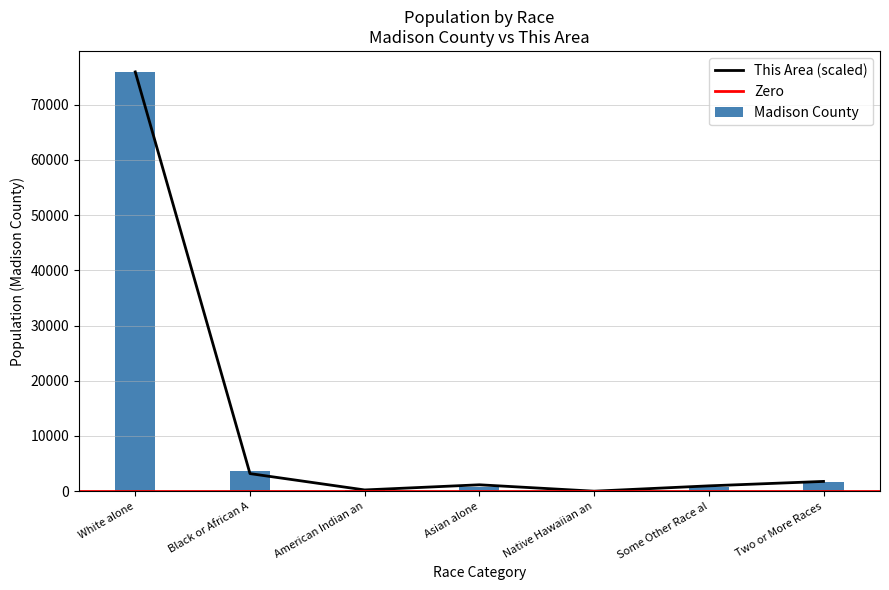

Which category has the highest value in the This Area (scaled) series?

White alone